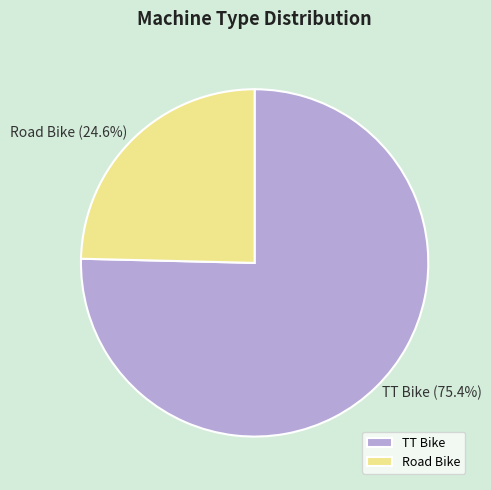

Is it true that TT Bike is 75% of the pie?

True